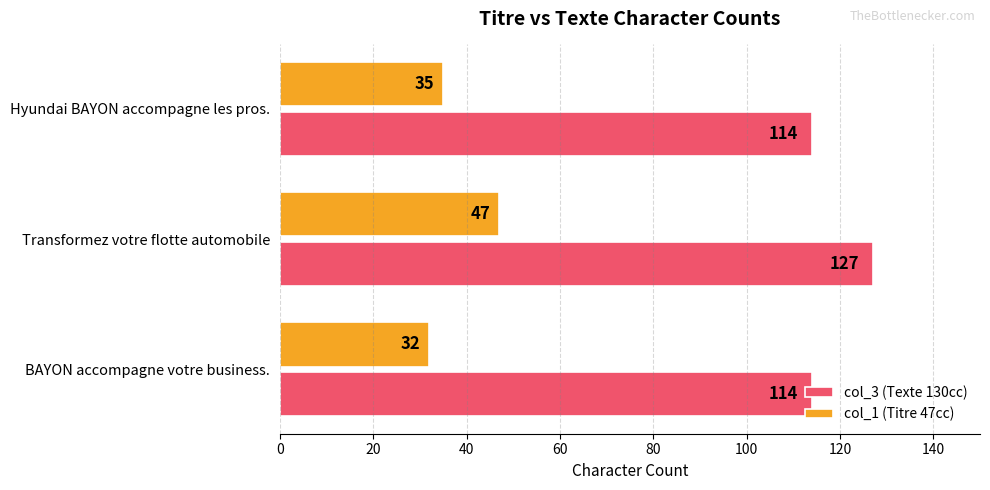

At which category is the sum across all series the highest?

Transformez votre flotte automobile